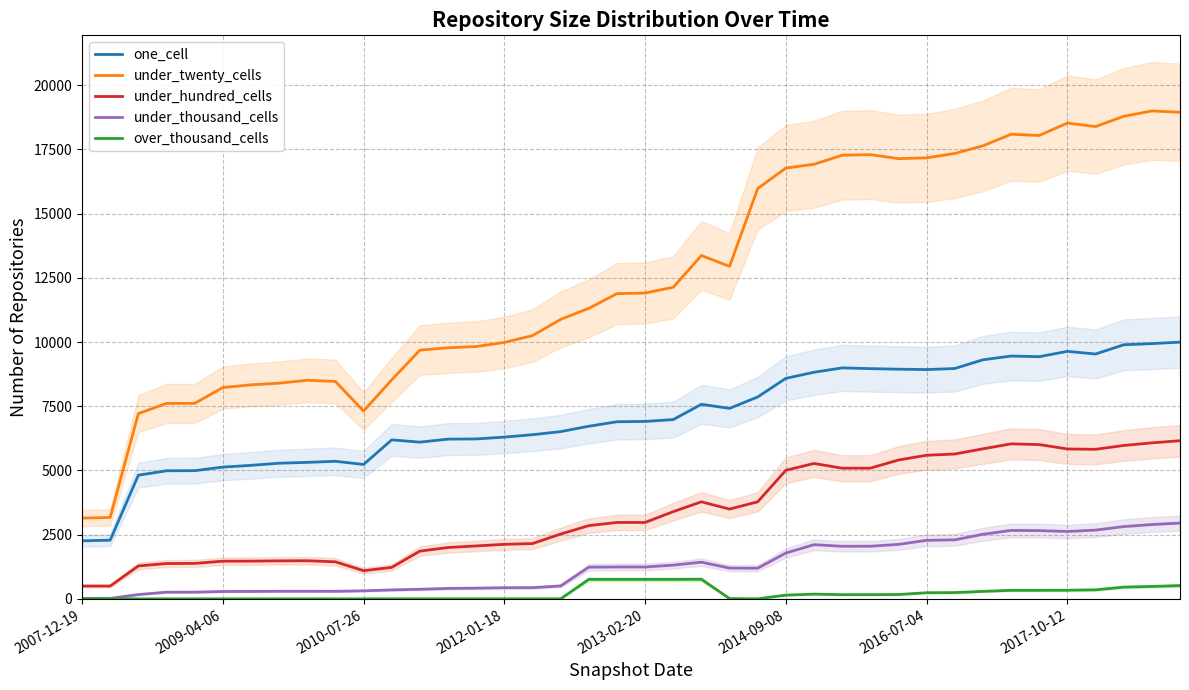

True or false: under_thousand_cells has more than 1 points higher than both neighbors.

True